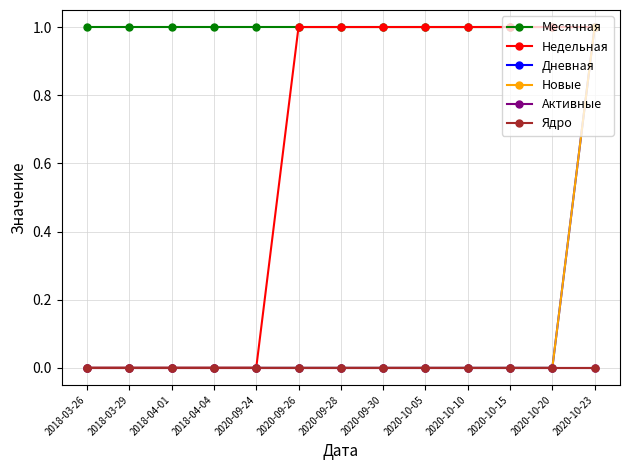

Does the chart have visible grid lines?

Yes